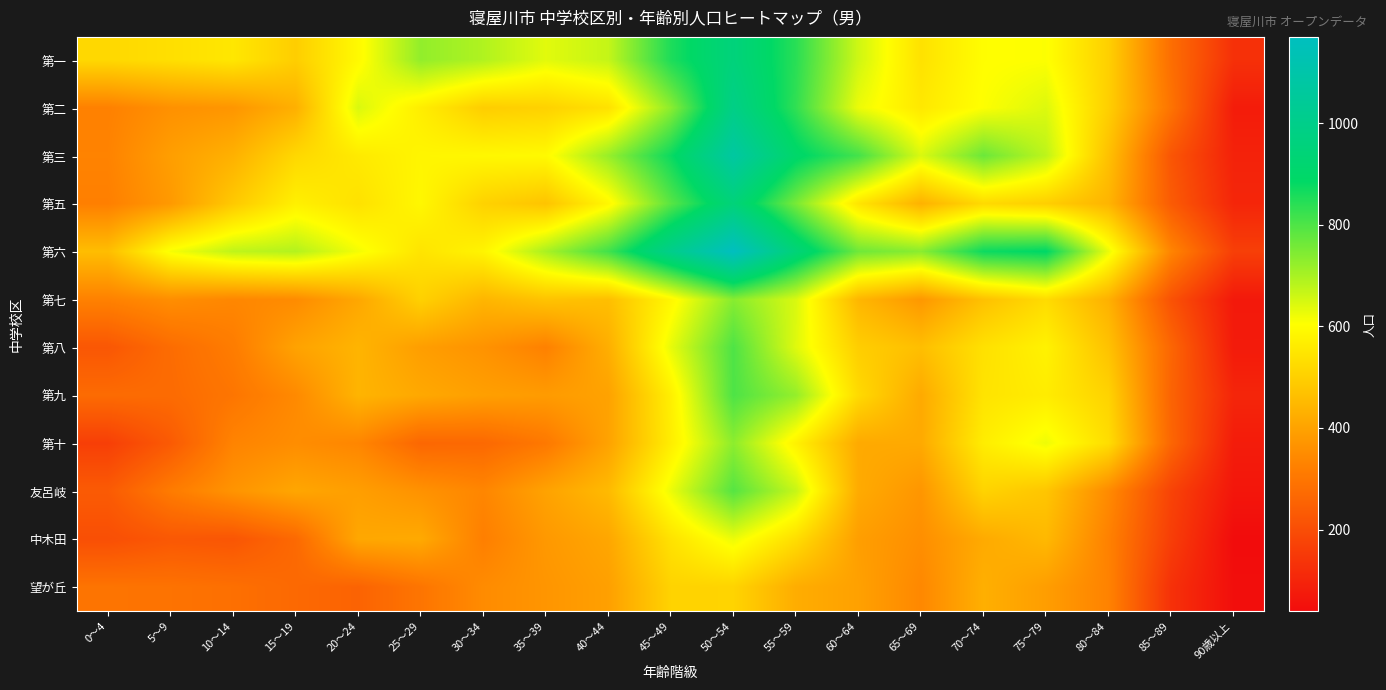

Reading left to right, what are all the values shown in this chart?

第一: 0～4=520	5～9=535	10～14=552	15～19=497	20～24=593	25～29=725	30～34=692	35～39=637	40～44=670	45～49=854	50～54=955	55～59=841	60～64=658	65～69=541	70～74=602	75～79=607	80～84=501	85～89=281	90歳以上=128
第二: 0～4=326	5～9=362	10～14=373	15～19=430	20～24=646	25～29=567	30～34=496	35～39=505	40～44=539	45～49=733	50～54=990	55～59=833	60～64=626	65～69=555	70～74=607	75～79=643	80～84=499	85～89=294	90歳以上=79
第三: 0～4=331	5～9=392	10～14=433	15～19=519	20～24=559	25～29=584	30～34=589	35～39=594	40～44=719	45～49=874	50～54=1074	55～59=901	60～64=812	65～69=646	70～74=768	75～79=678	80～84=467	85～89=220	90歳以上=93
第五: 0～4=323	5～9=381	10～14=486	15～19=573	20～24=540	25～29=588	30～34=506	35～39=475	40～44=588	45～49=789	50～54=950	55～59=754	60～64=548	65～69=435	70～74=523	75～79=499	80～84=440	85～89=234	90歳以上=103
第六: 0～4=460	5～9=614	10～14=676	15～19=689	20～24=617	25～29=546	30～34=582	35～39=700	40～44=815	45～49=1003	50～54=1170	55～59=945	60～64=764	65～69=735	70～74=873	75～79=890	80～84=627	85～89=335	90歳以上=164
第七: 0～4=327	5～9=356	10～14=340	15～19=350	20～24=411	25～29=504	30～34=443	35～39=474	40～44=463	45～49=587	50～54=738	55～59=647	60～64=445	65～69=377	70～74=468	75～79=527	80～84=432	85～89=212	90歳以上=71
第八: 0～4=223	5～9=276	10～14=315	15～19=401	20～24=440	25～29=391	30～34=366	35～39=326	40～44=427	45～49=630	50～54=800	55～59=640	60～64=497	65～69=463	70～74=539	75～79=577	80～84=470	85～89=261	90歳以上=75
第九: 0～4=273	5～9=273	10～14=299	15～19=346	20～24=440	25～29=414	30～34=394	35～39=385	40～44=400	45～49=571	50～54=801	55～59=723	60～64=523	65～69=417	70～74=545	75～79=564	80～84=508	85～89=255	90歳以上=101
第十: 0～4=165	5～9=232	10～14=333	15～19=354	20～24=338	25～29=263	30～34=267	35～39=306	40～44=401	45～49=567	50～54=731	55～59=576	60～64=417	65～69=417	70～74=566	75～79=623	80～84=531	85～89=261	90歳以上=78
友呂岐: 0～4=233	5～9=313	10～14=369	15～19=409	20～24=392	25～29=365	30～34=338	35～39=401	40～44=453	45～49=625	50～54=792	55～59=668	60～64=419	65～69=373	70～74=509	75～79=478	80～84=348	85～89=175	90歳以上=64
中木田: 0～4=203	5～9=226	10～14=220	15～19=268	20～24=412	25～29=417	30～34=322	35～39=379	40～44=410	45～49=542	50～54=626	55～59=532	60～64=392	65～69=357	70～74=418	75～79=450	80～84=327	85～89=162	90歳以上=39
望が丘: 0～4=294	5～9=291	10～14=284	15～19=267	20～24=254	25～29=297	30～34=350	35～39=372	40～44=395	45～49=508	50～54=510	55～59=424	60～64=397	65～69=342	70～74=429	75～79=390	80～84=330	85～89=130	90歳以上=45